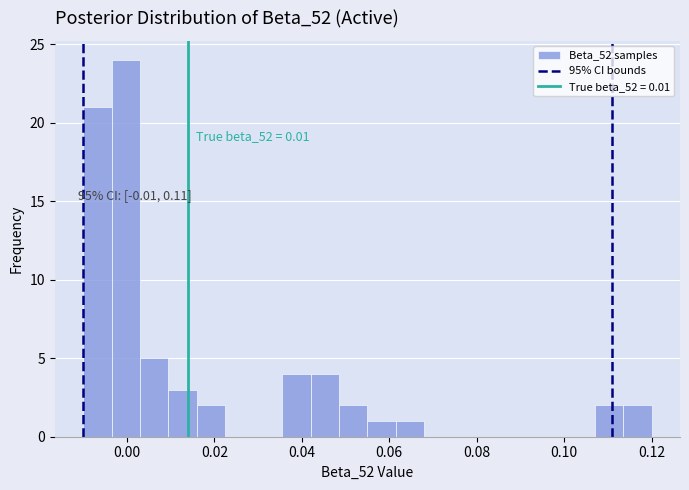

Read against the x-axis, roughly where is the centre of the tallest bar?

0.000